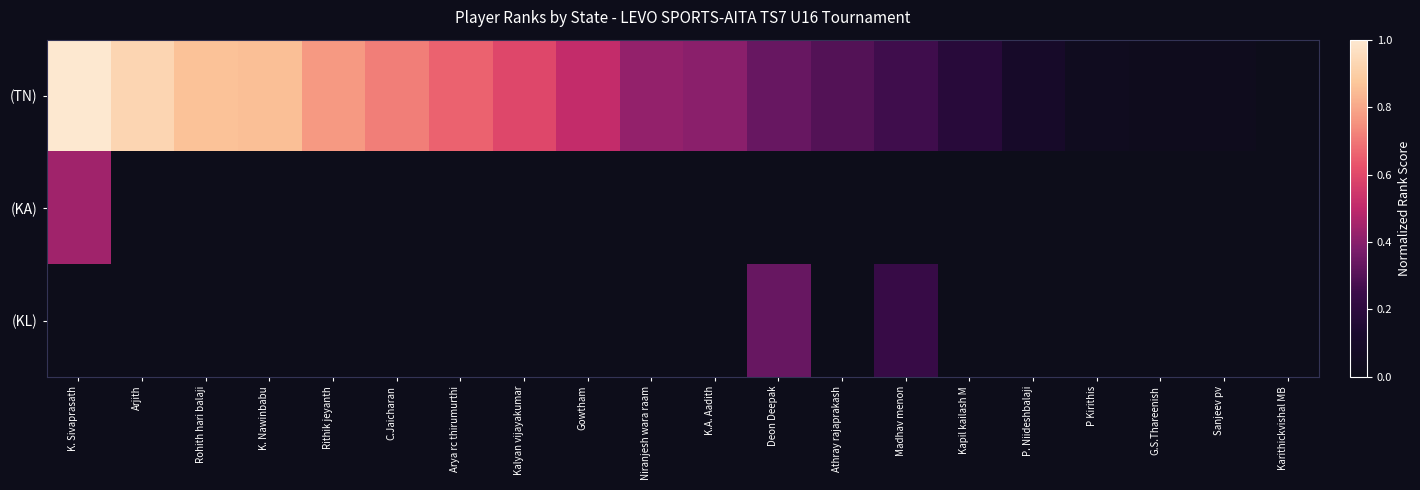

Which series has the widest spread of values?

(TN)